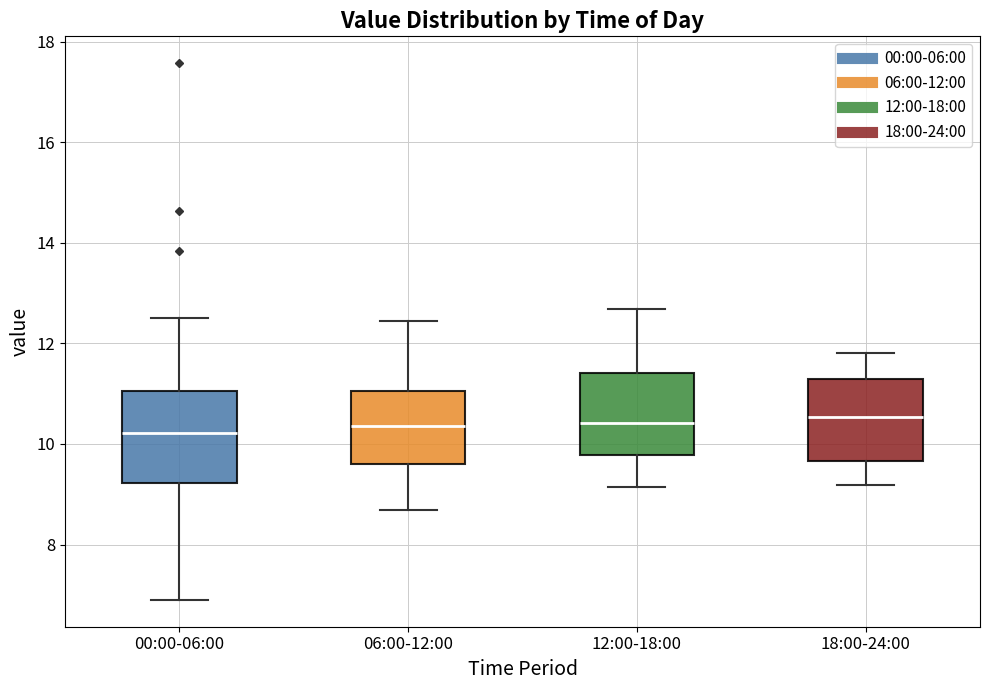

Where is the upper edge of the box for 00:00-06:00 on the y-axis? The values are not printed on the chart, so give them approximately, as read against the axis.

11.0